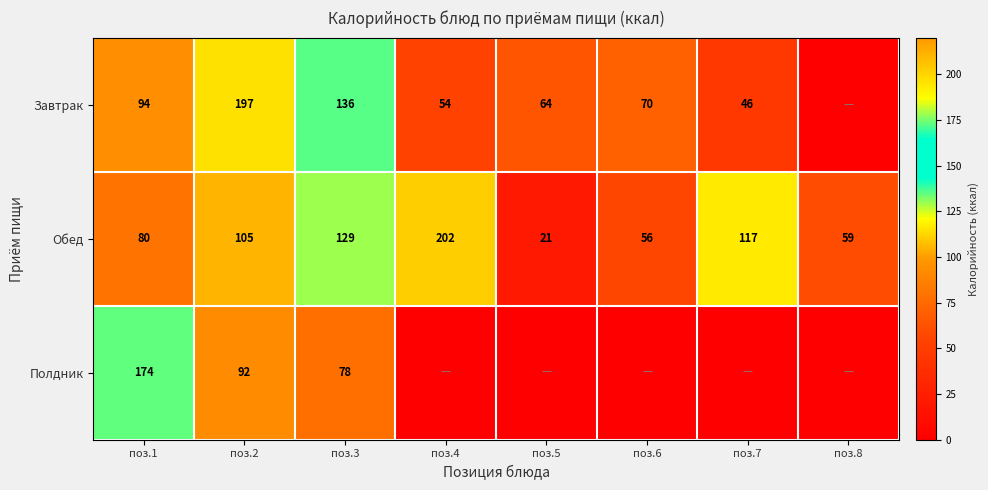

What is the difference between the highest and lowest values at поз.1?

94